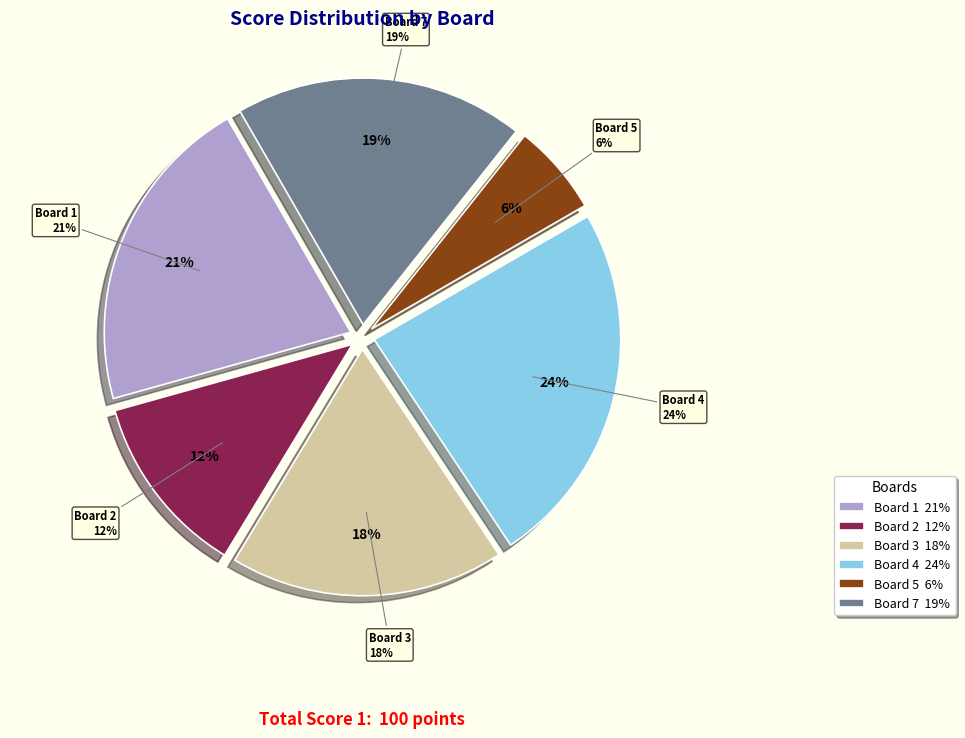

Which category has the biggest portion of the pie?

Board 4